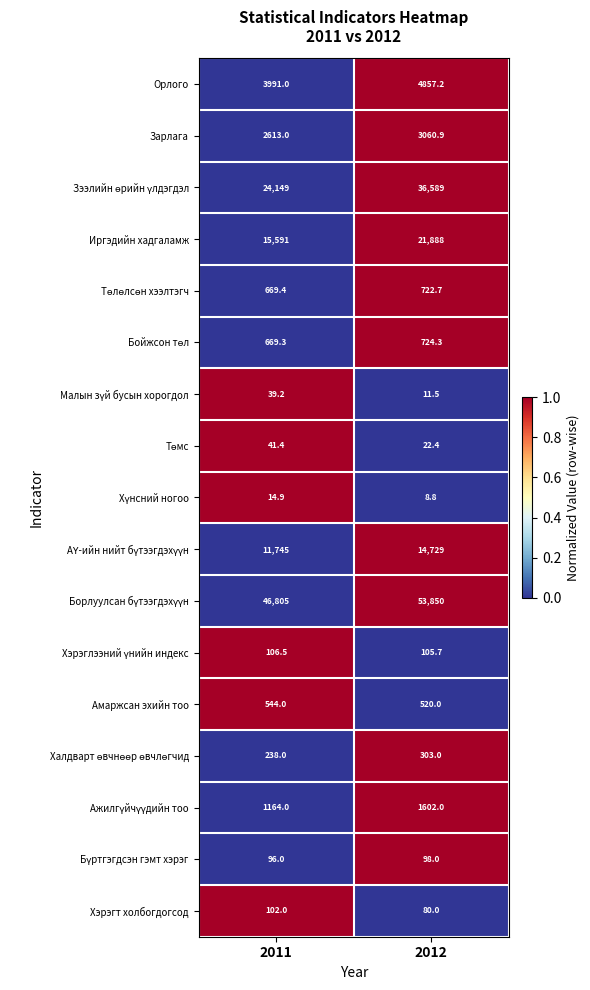

What is the greatest value displayed?

53850.0